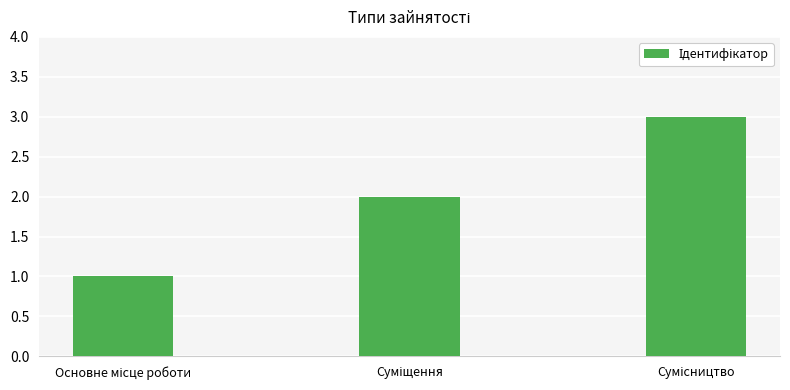

What is the greatest value displayed?

3